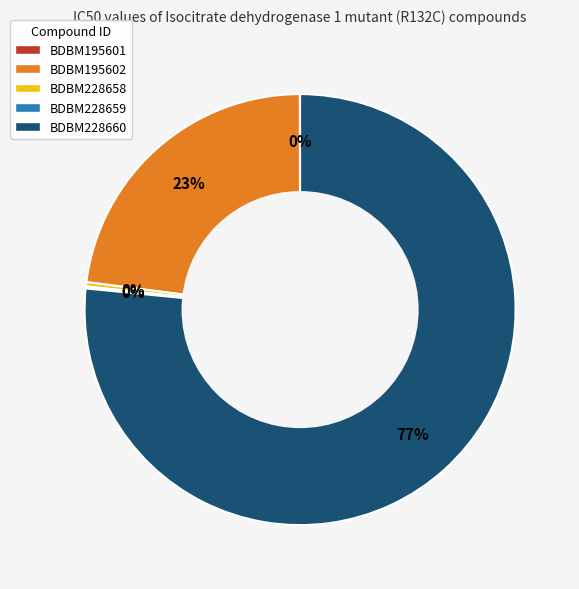

Combined, do BDBM195602 and BDBM228658 account for over 50%?

No